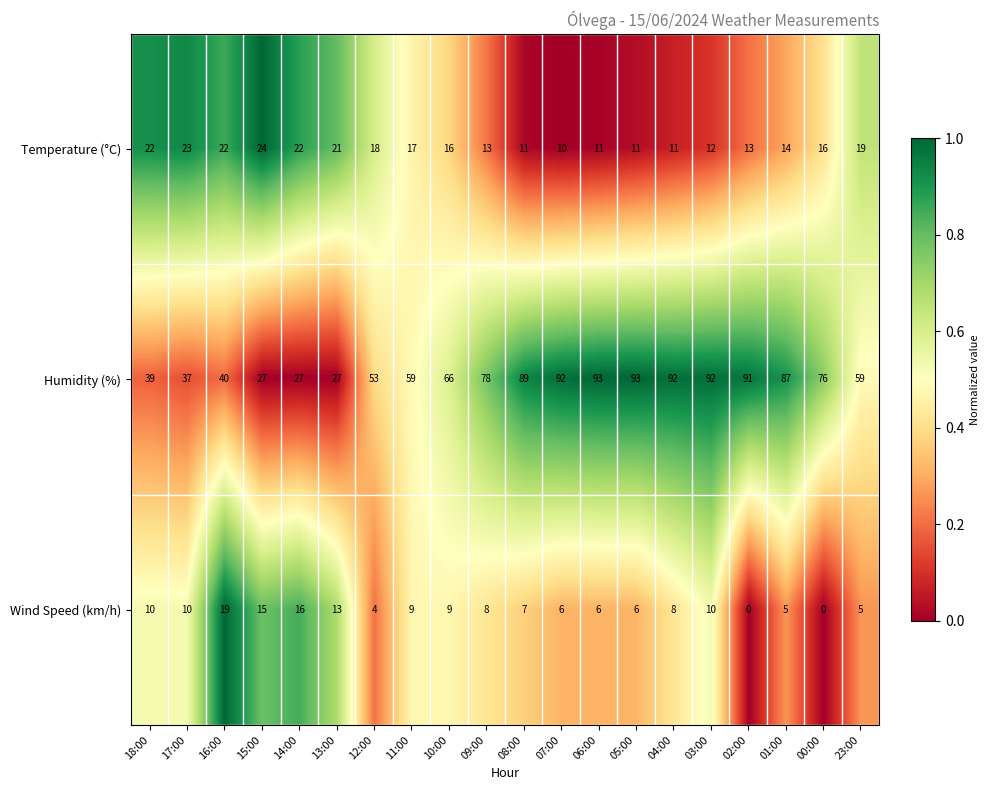

Read the Temperature (°C) value at 07:00, to the nearest 10.

10